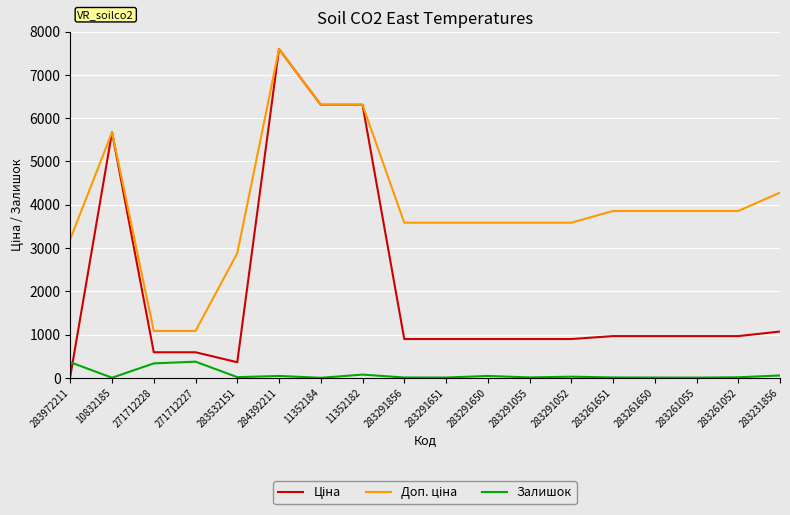

What is the greatest value displayed?

7596.5